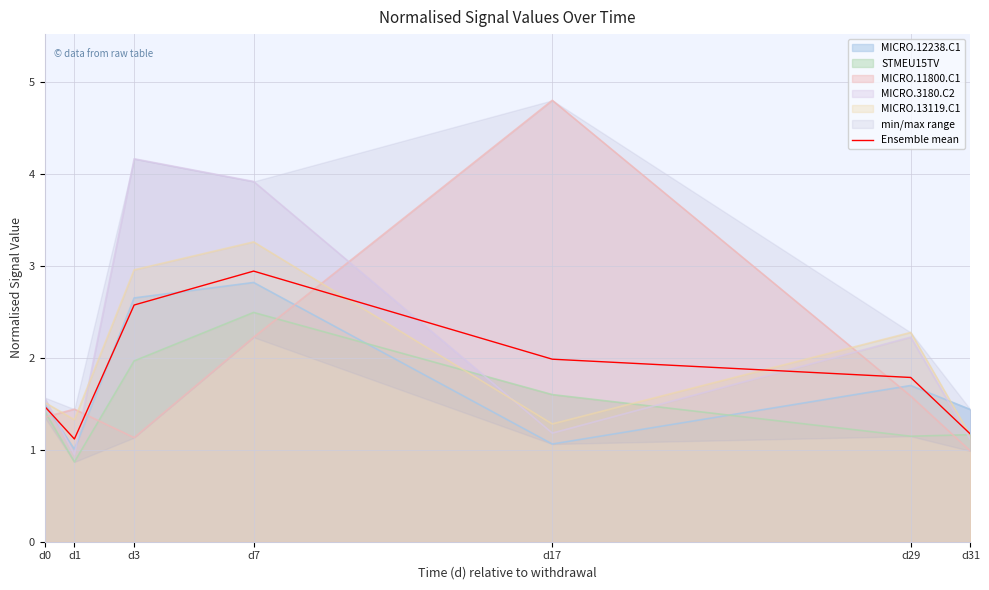

At which category does the data reach its first local valley?

d1